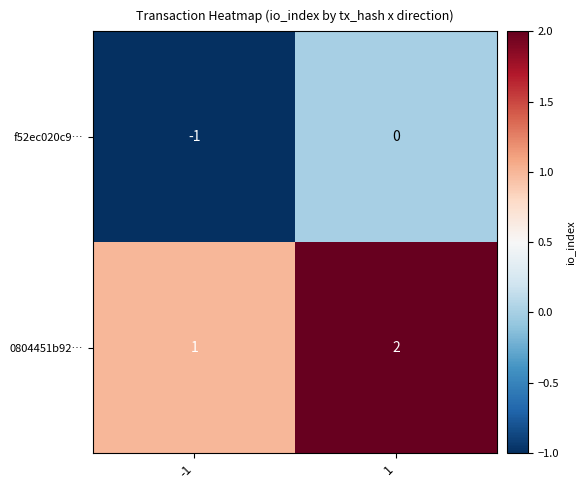

The value of f52ec020c9… at -1 is -1. True or false?

True